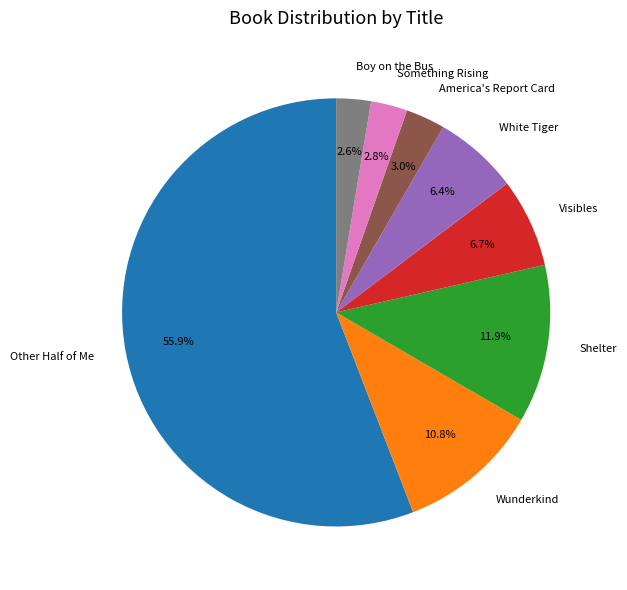

What percentage do White Tiger and Boy on the Bus together represent?

9.0%